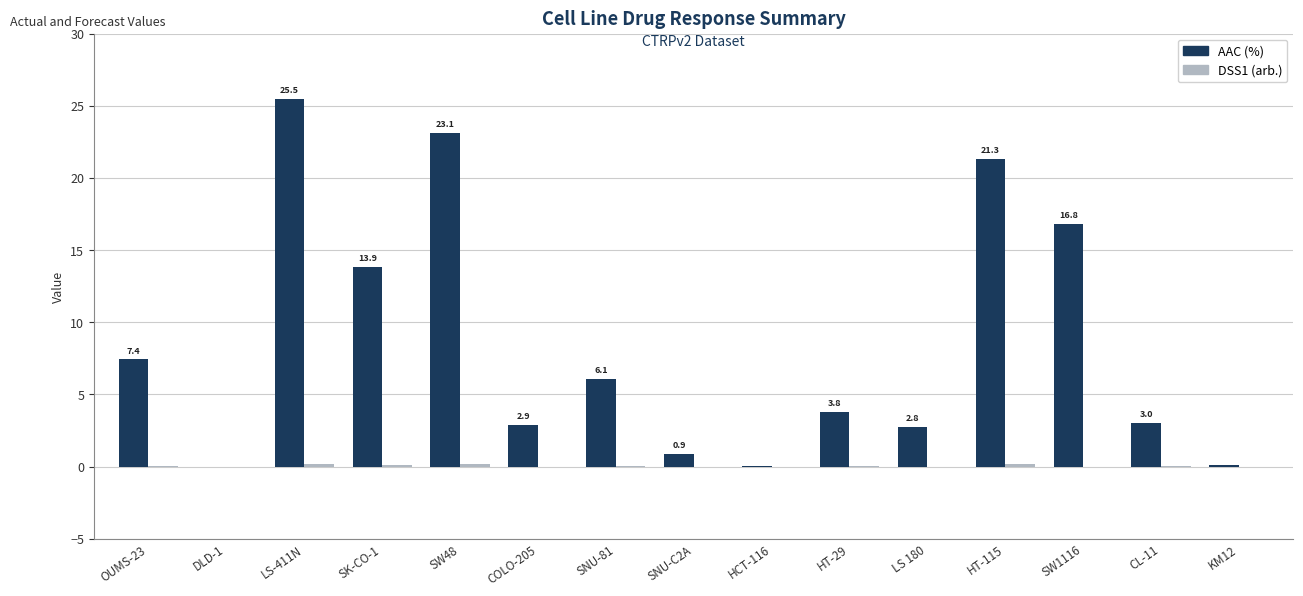

How many groups of bars are there?

15